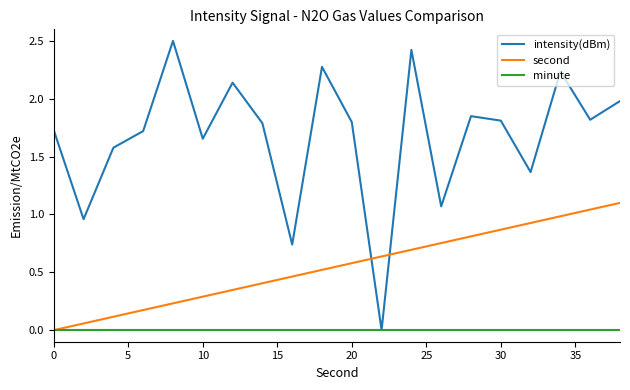

At how many categories does at least one series exceed 2?

5